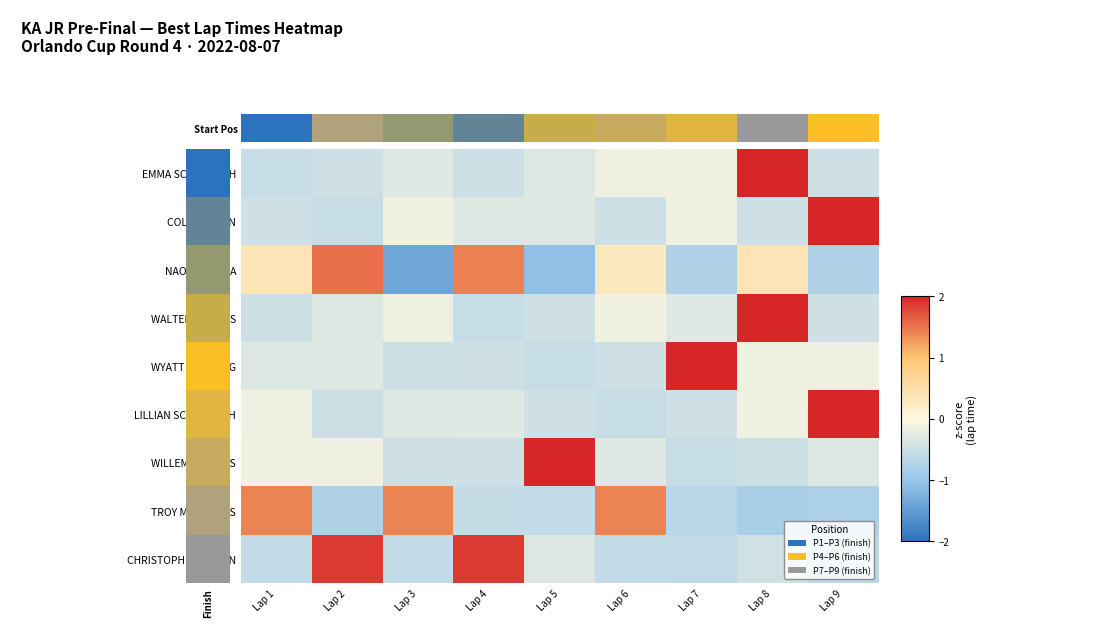

List the series in order of their peak value, lowest first.

TROY MATTHEWS, NAOMI GARCIA, CHRISTOPHER AITKEN, WALTER JENKINS, COLIN AITKEN, WYATT DOWNING, LILLIAN SCARBOUGH, WILLEM TOMKIES, Start Pos